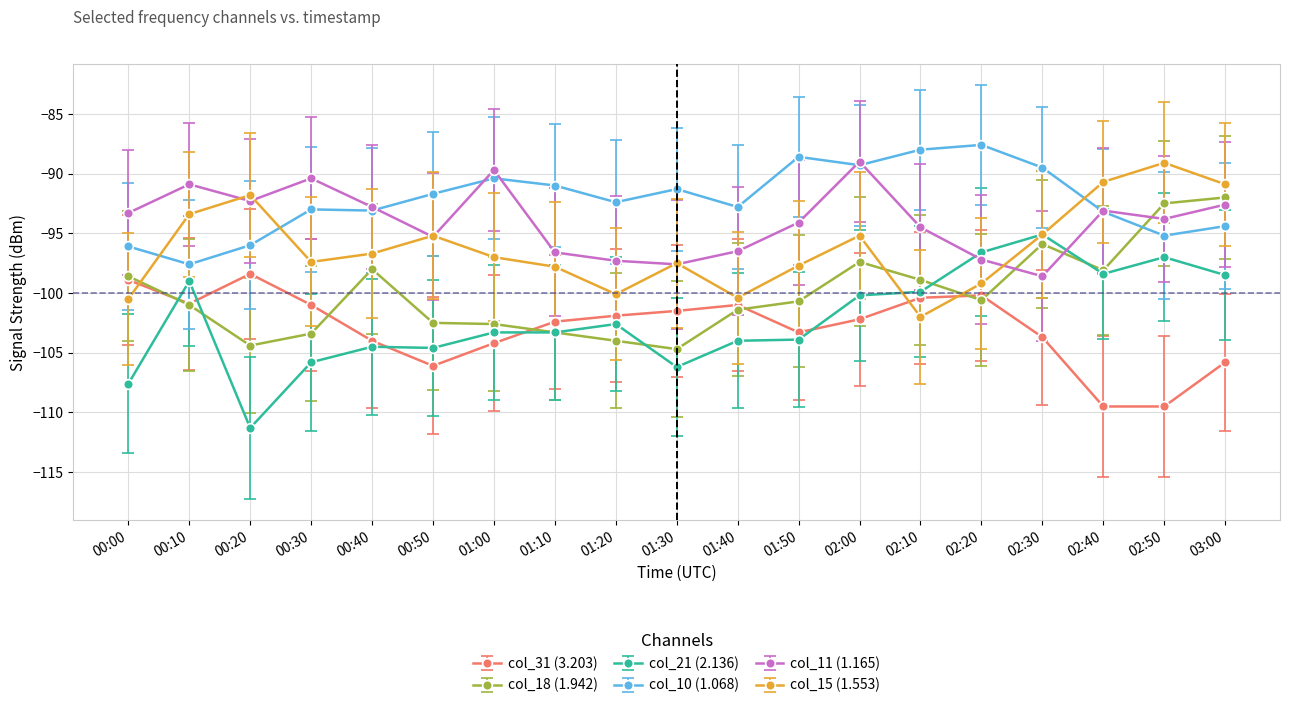

What is the minimum value for col_10 (1.068)?

-97.6